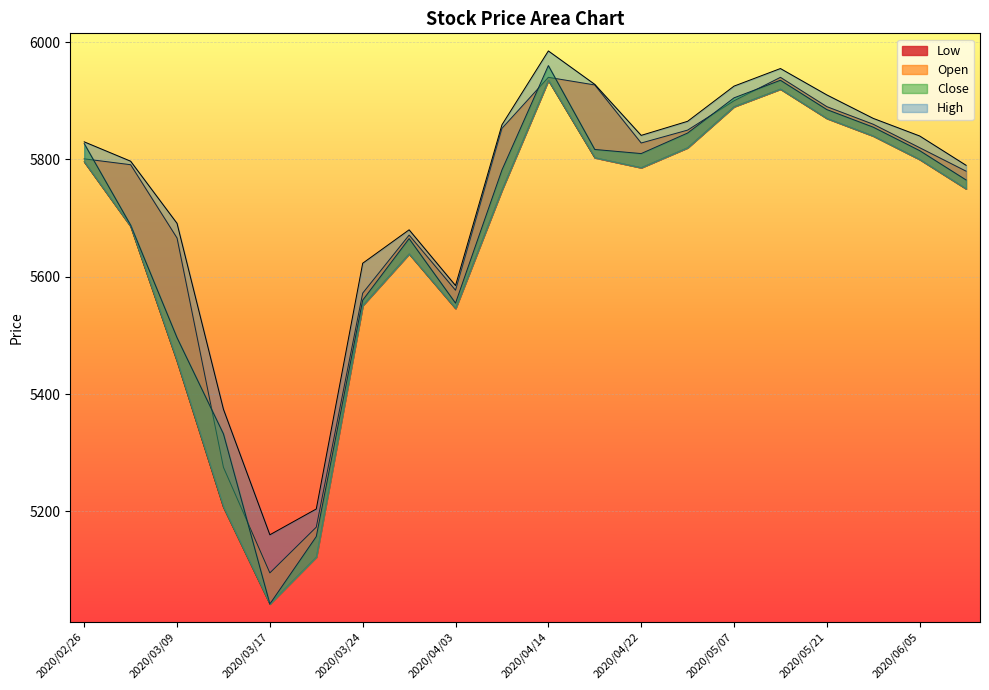

Rank the categories by Close value from highest to lowest.

2020/04/14, 2020/05/14, 2020/05/07, 2020/05/21, 2020/05/28, 2020/04/28, 2020/02/26, 2020/04/17, 2020/06/05, 2020/04/22, 2020/04/07, 2020/06/11, 2020/02/28, 2020/03/27, 2020/03/24, 2020/04/03, 2020/03/09, 2020/03/13, 2020/03/19, 2020/03/17